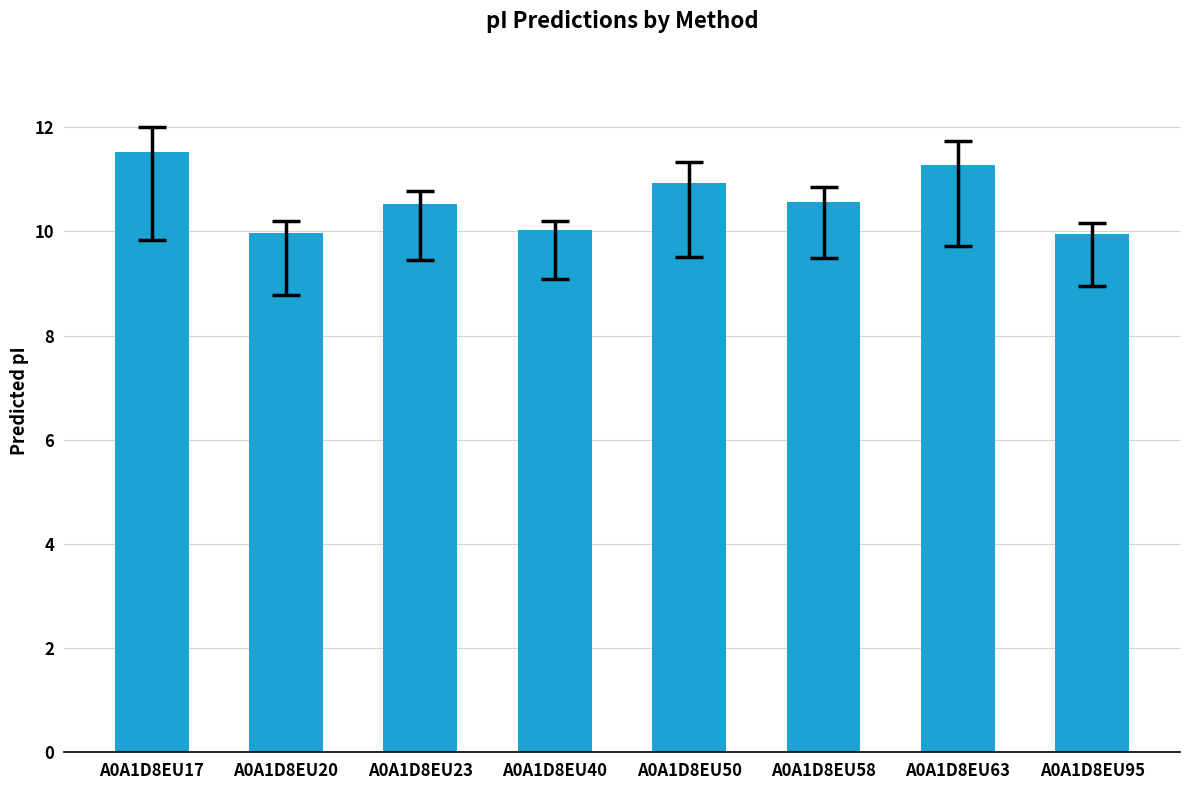

Which has a higher value, A0A1D8EU17 or A0A1D8EU95?

A0A1D8EU17